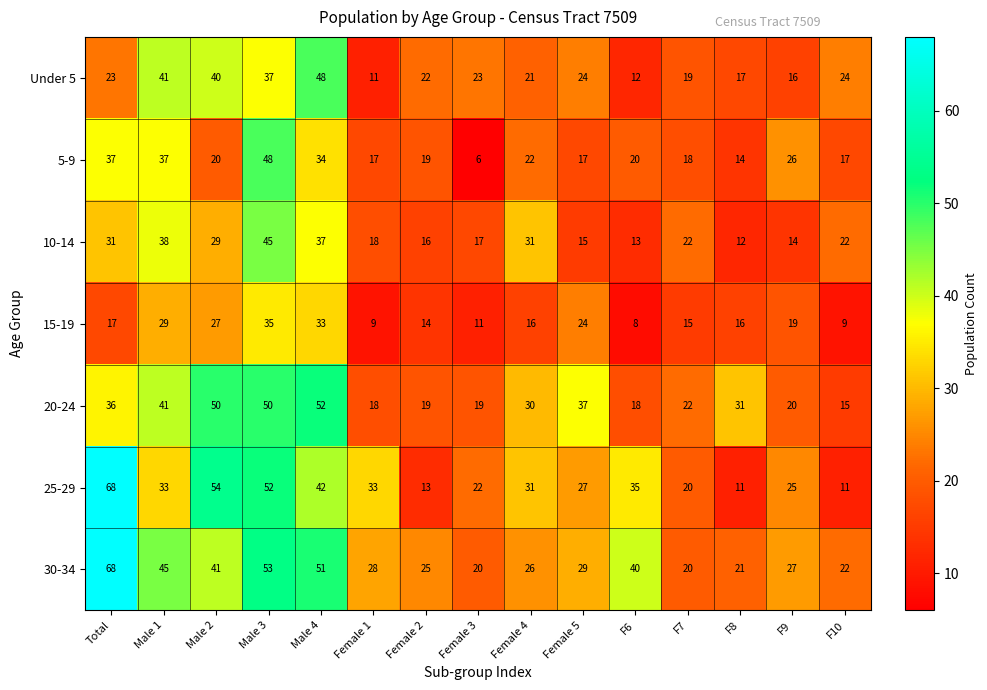

Where is 25-29 nearest to the value 39?

Male 4